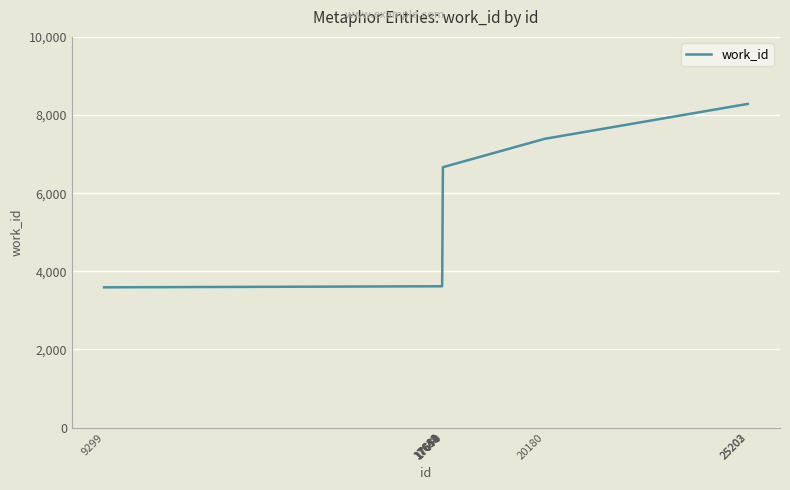

How many lines are shown in the chart?

1